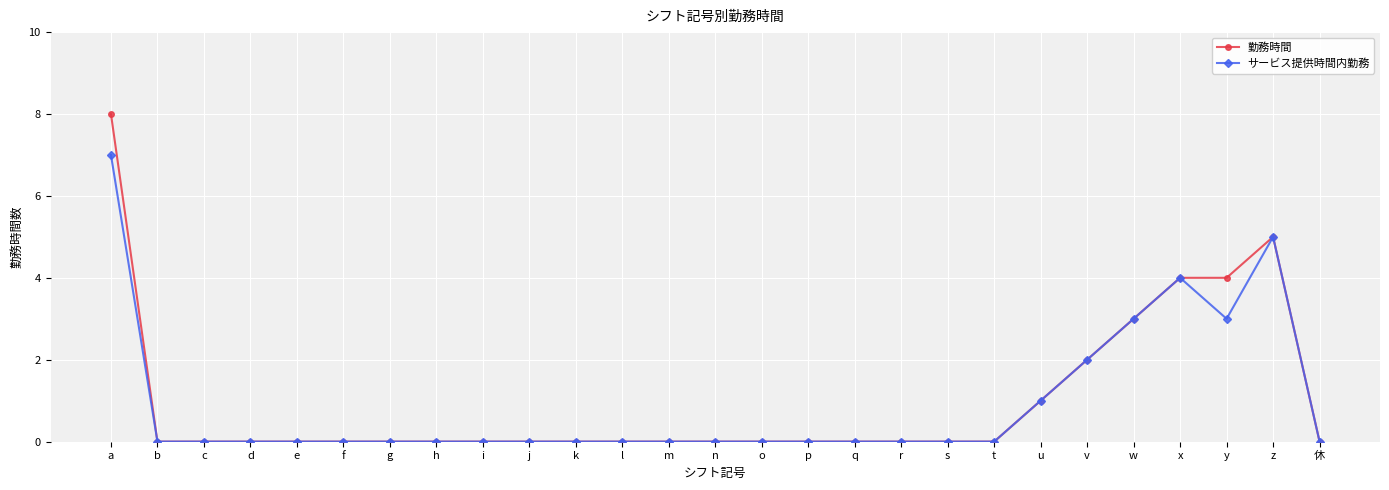

The value of サービス提供時間内勤務 at w is 3. True or false?

True